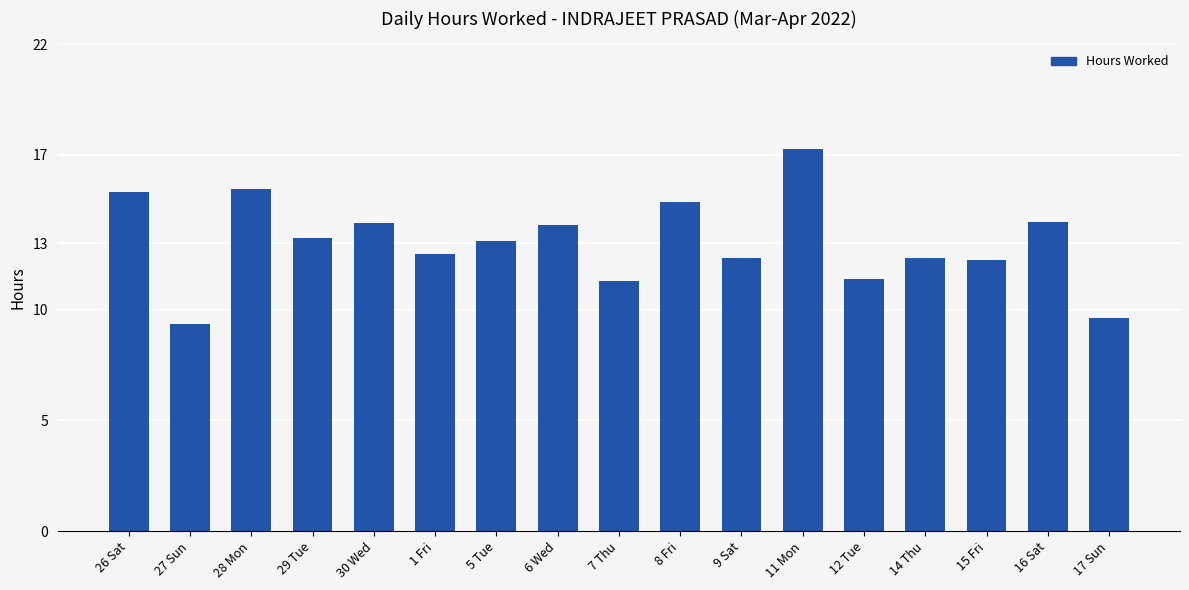

At which category does the chart reach its peak across all series?

11 Mon